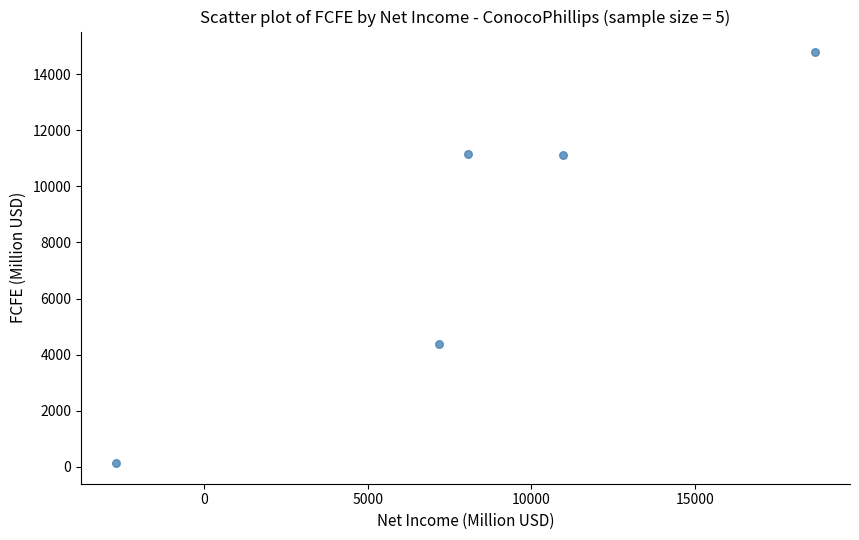

What is the average X value?

8441